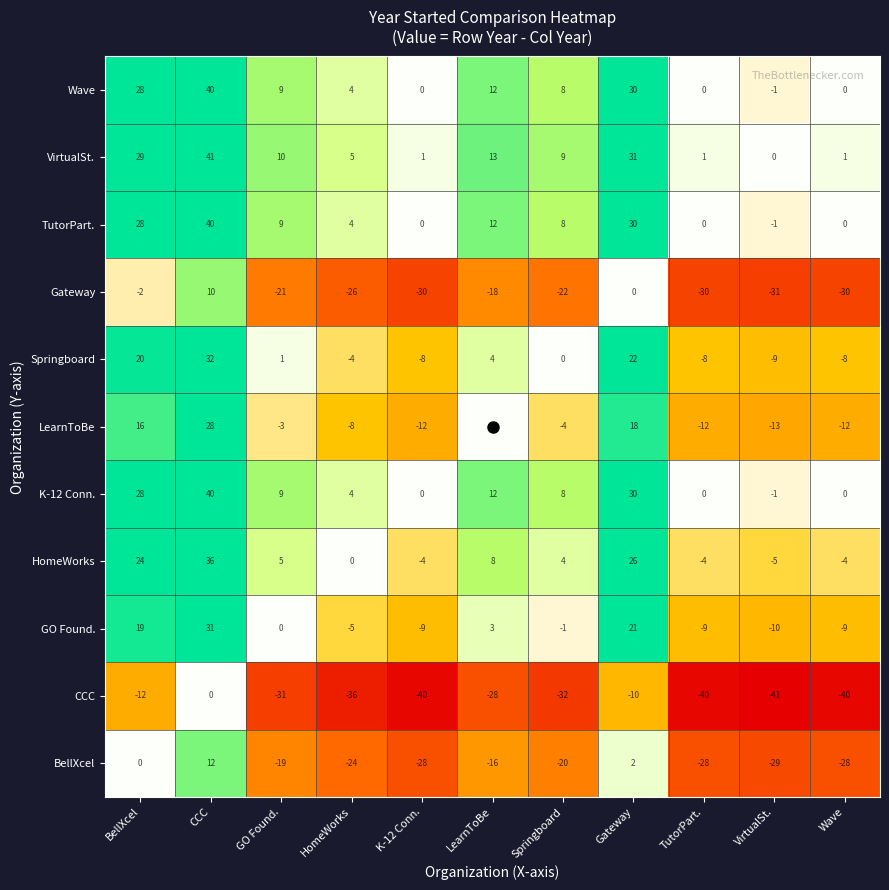

Which category has the lowest value in the VirtualSt. series?

VirtualSt.